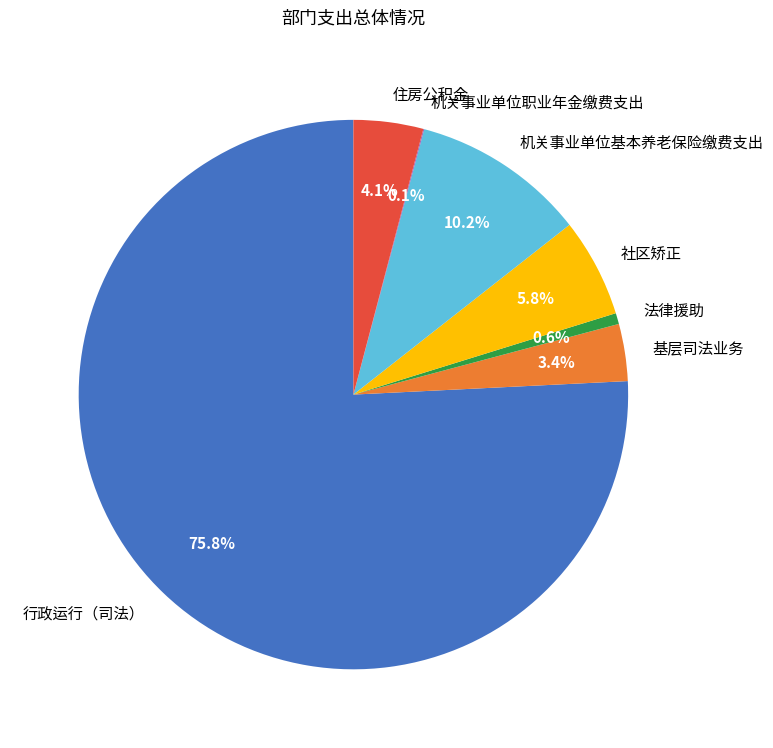

How much of the chart is everything except 行政运行（司法）?

24.2%